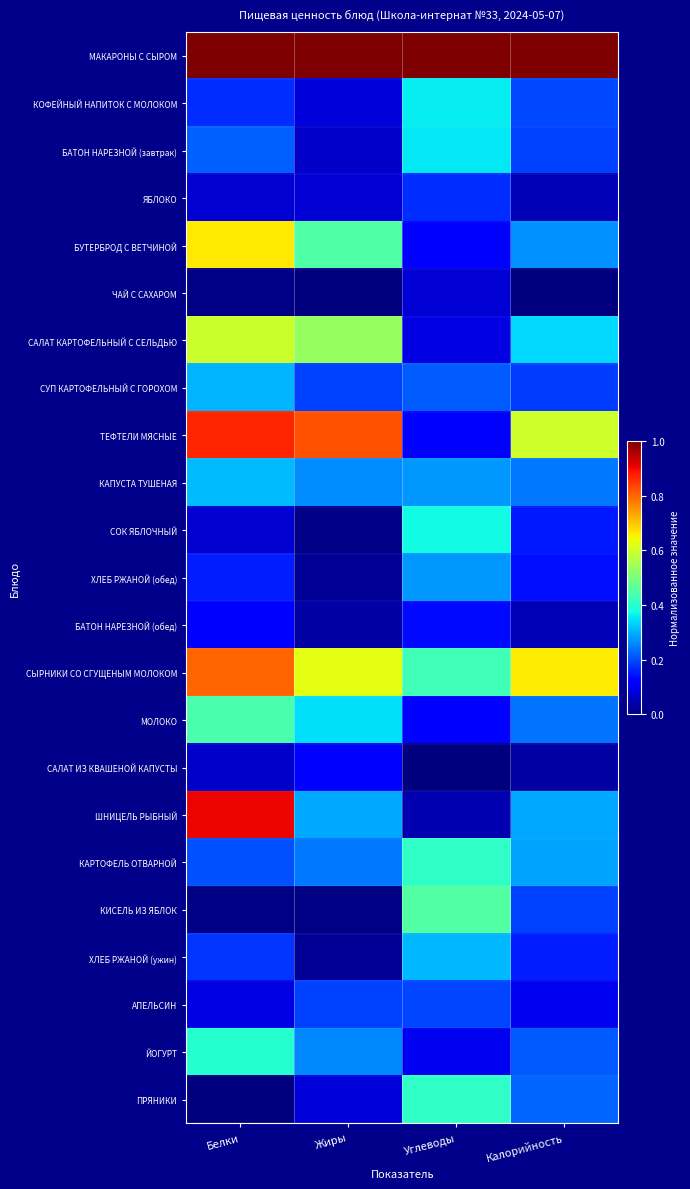

Reading left to right, what are all the values shown in this chart?

МАКАРОНЫ С СЫРОМ: Белки=1.0	Жиры=1.0	Углеводы=1.0	Калорийность=1.0
КОФЕЙНЫЙ НАПИТОК С МОЛОКОМ: Белки=0.2	Жиры=0.1	Углеводы=0.4	Калорийность=0.2
БАТОН НАРЕЗНОЙ (завтрак): Белки=0.2	Жиры=0.1	Углеводы=0.4	Калорийность=0.2
ЯБЛОКО: Белки=0.1	Жиры=0.1	Углеводы=0.2	Калорийность=0.0
БУТЕРБРОД С ВЕТЧИНОЙ: Белки=0.7	Жиры=0.4	Углеводы=0.1	Калорийность=0.3
ЧАЙ С САХАРОМ: Белки=0.0	Жиры=0.0	Углеводы=0.1	Калорийность=0.0
САЛАТ КАРТОФЕЛЬНЫЙ С СЕЛЬДЬЮ: Белки=0.6	Жиры=0.5	Углеводы=0.1	Калорийность=0.3
СУП КАРТОФЕЛЬНЫЙ С ГОРОХОМ: Белки=0.3	Жиры=0.2	Углеводы=0.2	Калорийность=0.2
ТЕФТЕЛИ МЯСНЫЕ: Белки=0.9	Жиры=0.8	Углеводы=0.1	Калорийность=0.6
КАПУСТА ТУШЕНАЯ: Белки=0.3	Жиры=0.3	Углеводы=0.3	Калорийность=0.2
СОК ЯБЛОЧНЫЙ: Белки=0.1	Жиры=0.0	Углеводы=0.4	Калорийность=0.2
ХЛЕБ РЖАНОЙ (обед): Белки=0.2	Жиры=0.0	Углеводы=0.3	Калорийность=0.1
БАТОН НАРЕЗНОЙ (обед): Белки=0.1	Жиры=0.0	Углеводы=0.1	Калорийность=0.1
СЫРНИКИ СО СГУЩЕНЫМ МОЛОКОМ: Белки=0.8	Жиры=0.6	Углеводы=0.4	Калорийность=0.7
МОЛОКО: Белки=0.4	Жиры=0.3	Углеводы=0.1	Калорийность=0.2
САЛАТ ИЗ КВАШЕНОЙ КАПУСТЫ: Белки=0.1	Жиры=0.1	Углеводы=0.0	Калорийность=0.0
ШНИЦЕЛЬ РЫБНЫЙ: Белки=0.9	Жиры=0.3	Углеводы=0.0	Калорийность=0.3
КАРТОФЕЛЬ ОТВАРНОЙ: Белки=0.2	Жиры=0.2	Углеводы=0.4	Калорийность=0.3
КИСЕЛЬ ИЗ ЯБЛОК: Белки=0.0	Жиры=0.0	Углеводы=0.5	Калорийность=0.2
ХЛЕБ РЖАНОЙ (ужин): Белки=0.2	Жиры=0.0	Углеводы=0.3	Калорийность=0.2
АПЕЛЬСИН: Белки=0.1	Жиры=0.2	Углеводы=0.2	Калорийность=0.1
ЙОГУРТ: Белки=0.4	Жиры=0.3	Углеводы=0.1	Калорийность=0.2
ПРЯНИКИ: Белки=0.0	Жиры=0.1	Углеводы=0.4	Калорийность=0.2